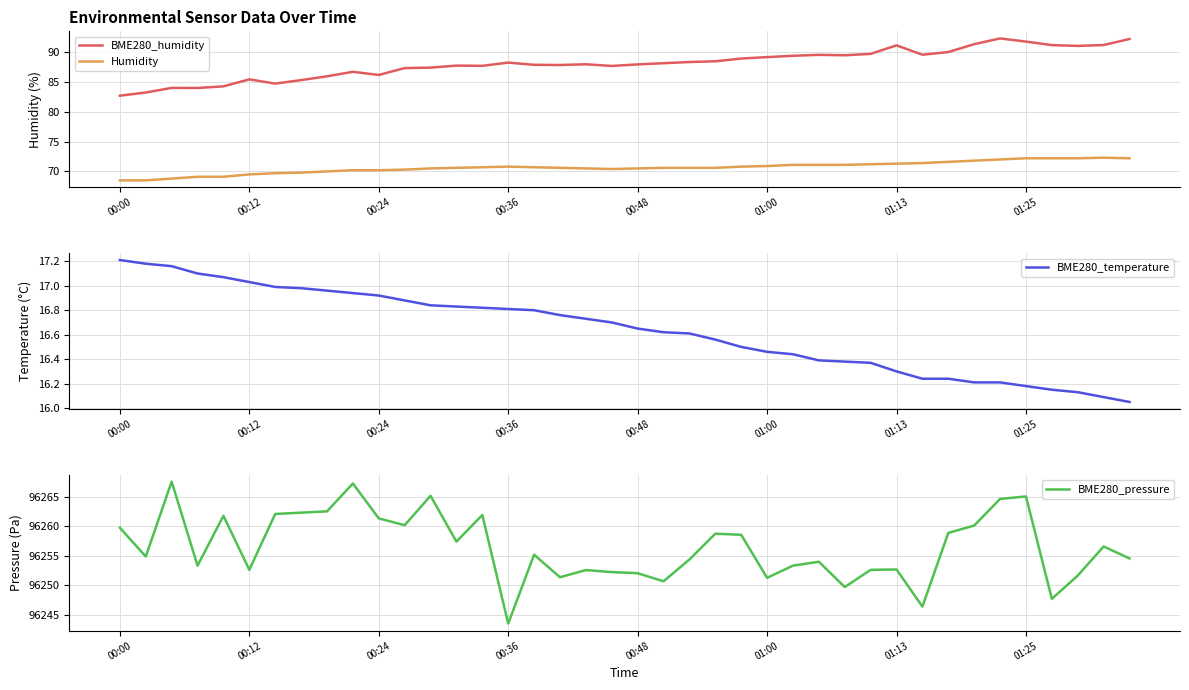

What is the difference between the second highest and second lowest values in the BME280_pressure series?

20.8